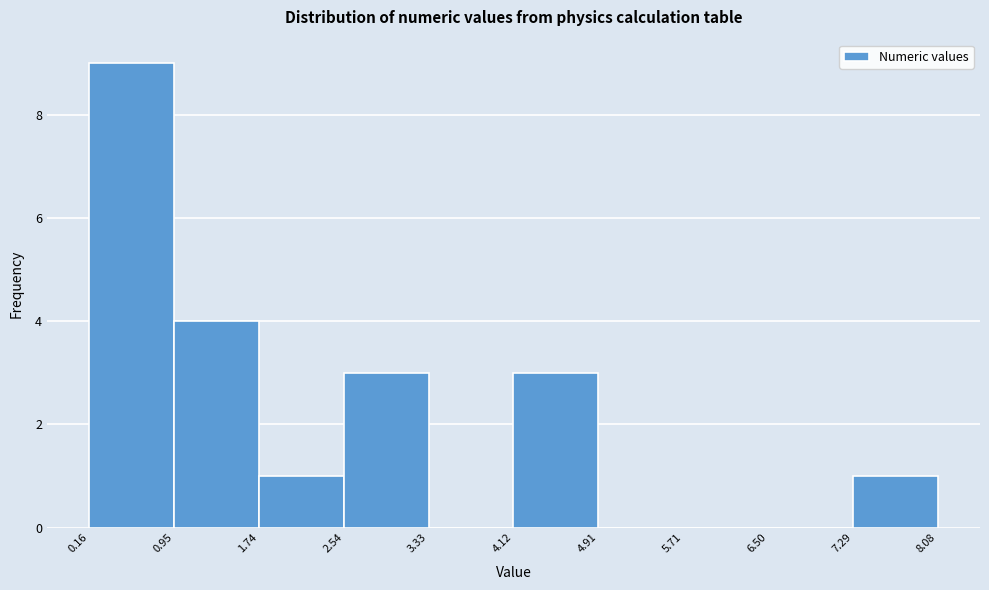

Reading left to right, transcribe this chart: for each bar, give the range it covers on the x-axis and its height. The values are not printed on the chart, so give them approximately, as read against the axis.

0.16 to 0.95: 9
0.95 to 1.74: 4
1.74 to 2.54: 1
2.54 to 3.33: 3
3.33 to 4.12: 0
4.12 to 4.91: 3
4.91 to 5.71: 0
5.71 to 6.50: 0
6.50 to 7.29: 0
7.29 to 8.08: 1